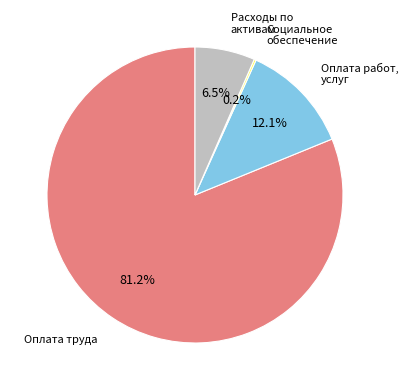

Is the sum of Расходы по активам and Оплата труда greater than half?

Yes